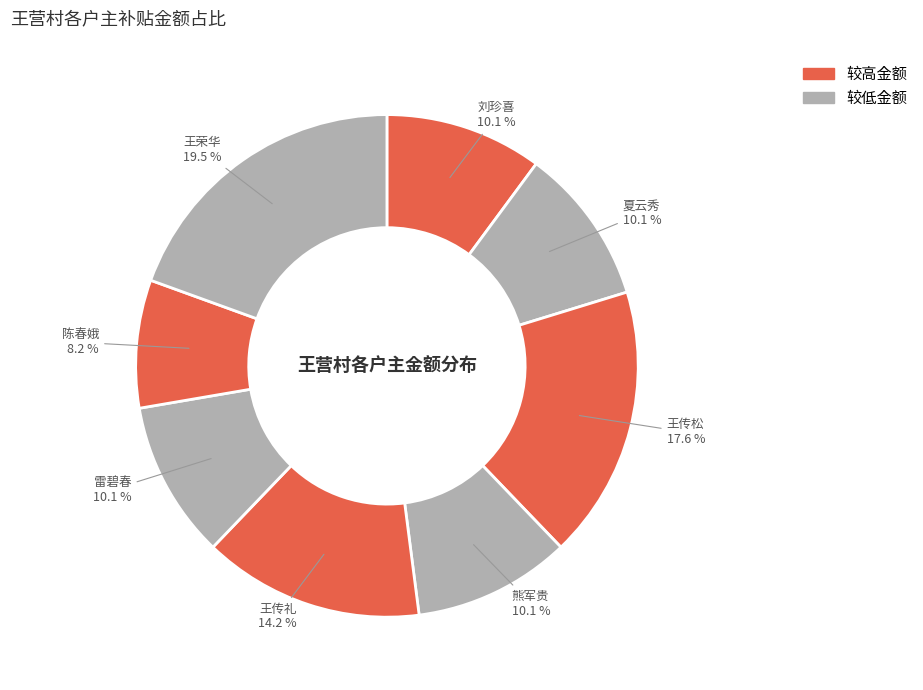

To the nearest percent, what is the average slice percentage?

12%